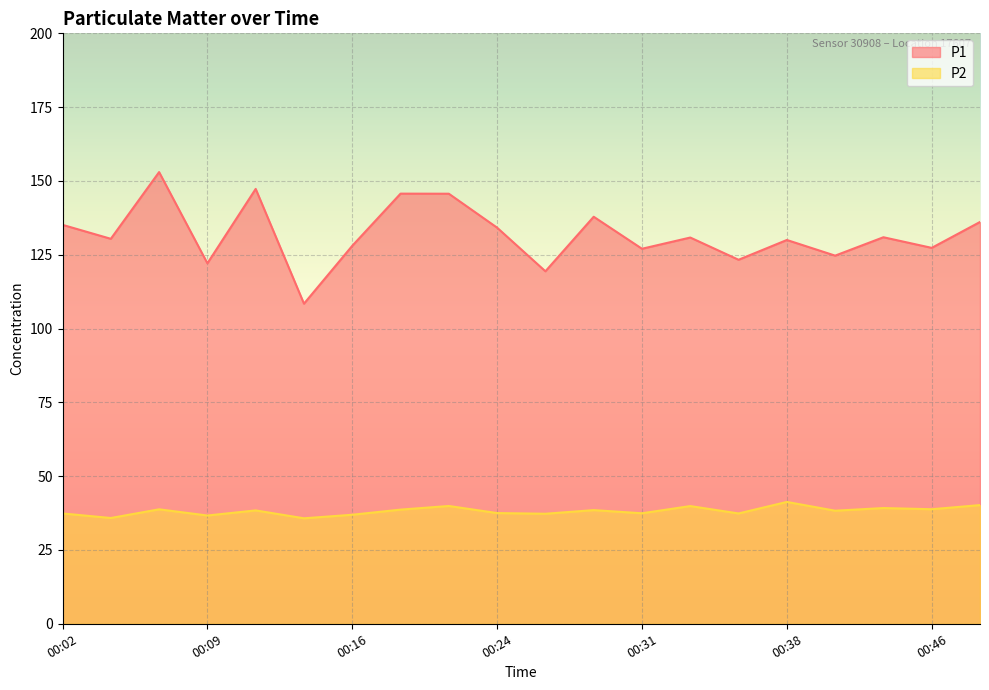

At which category does P1 reach its first local peak?

00:07